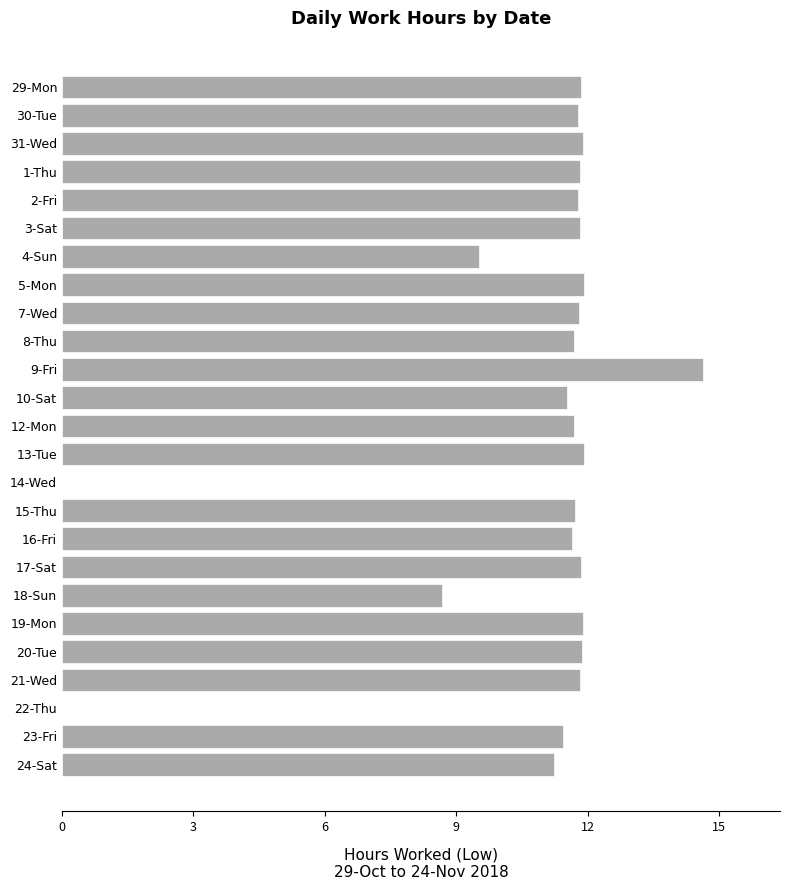

Read the value at 19-Mon.

11.9